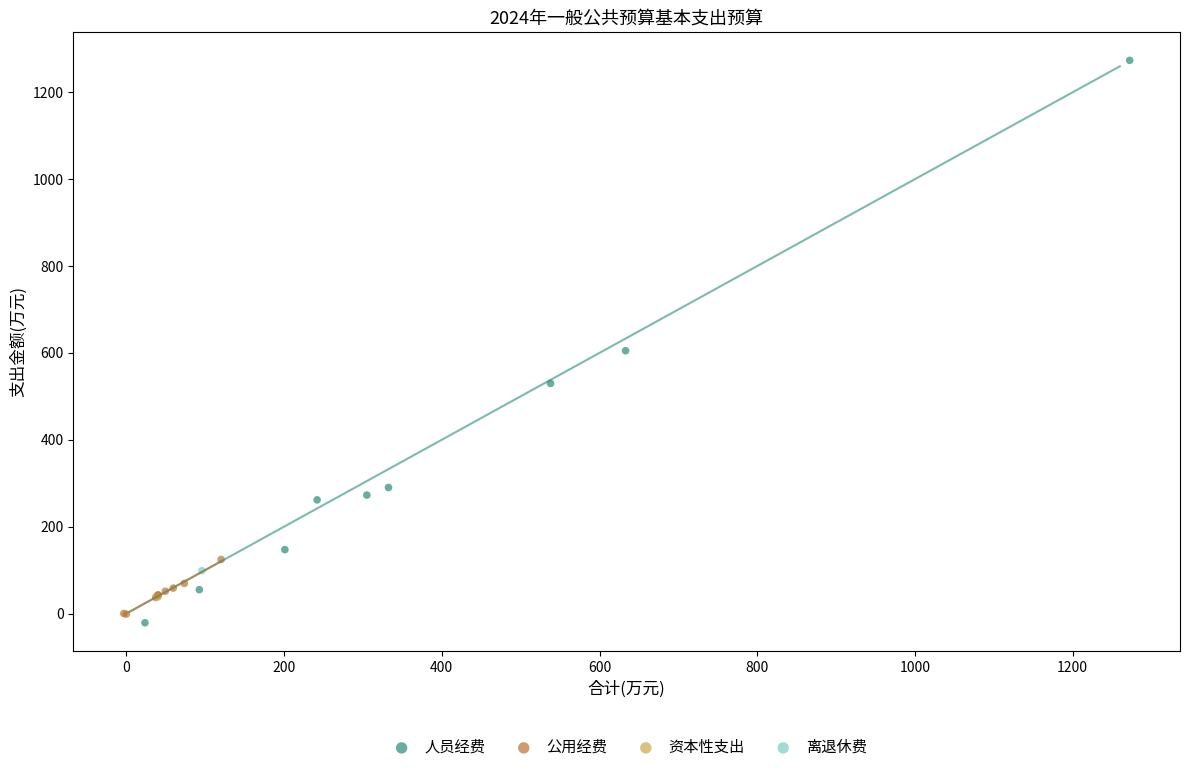

Which series reaches the maximum Y coordinate?

人员经费